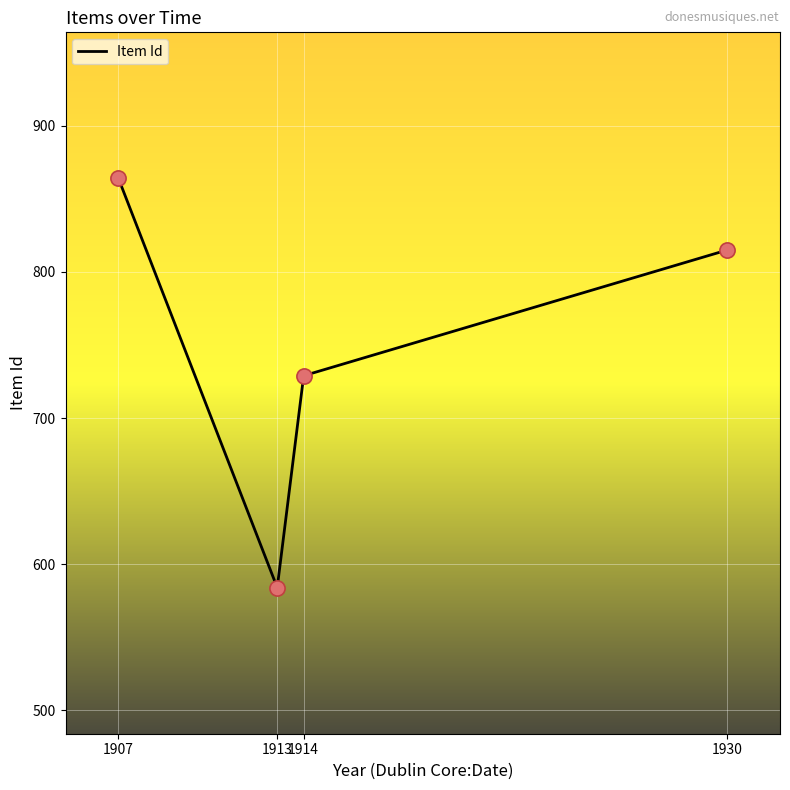

What is the ratio of the value at 1907 to the value at 1930?

1.1